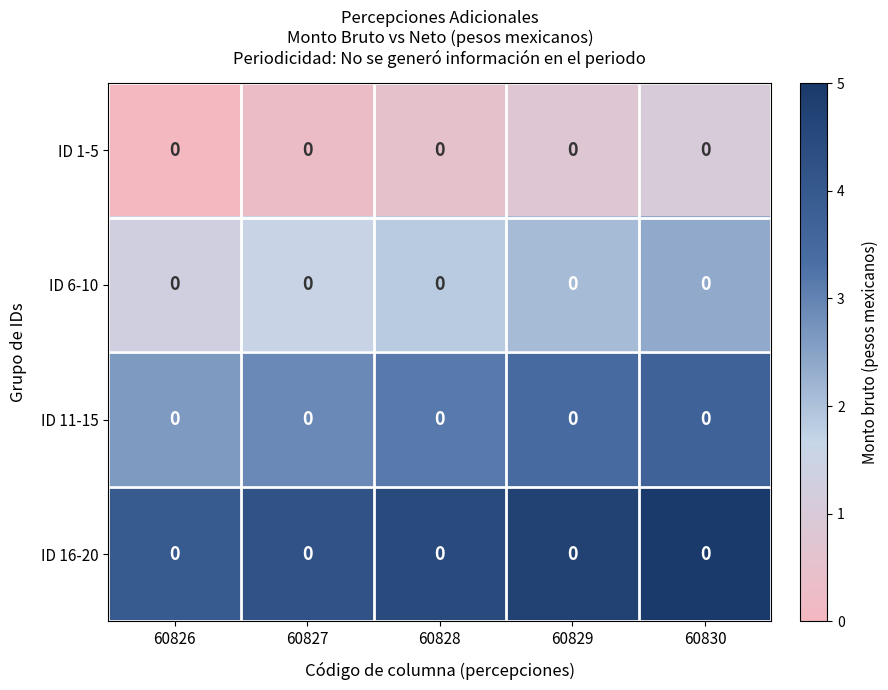

Rank the categories by ID 11-15 value from highest to lowest.

60830, 60829, 60828, 60827, 60826